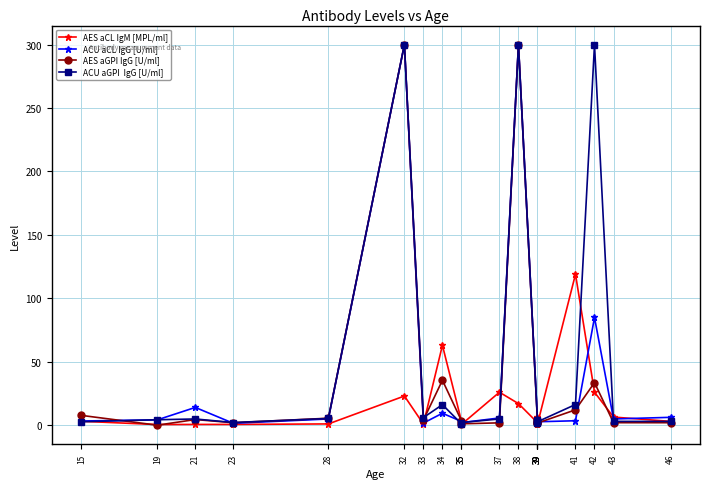

How many data points does each series have?

20